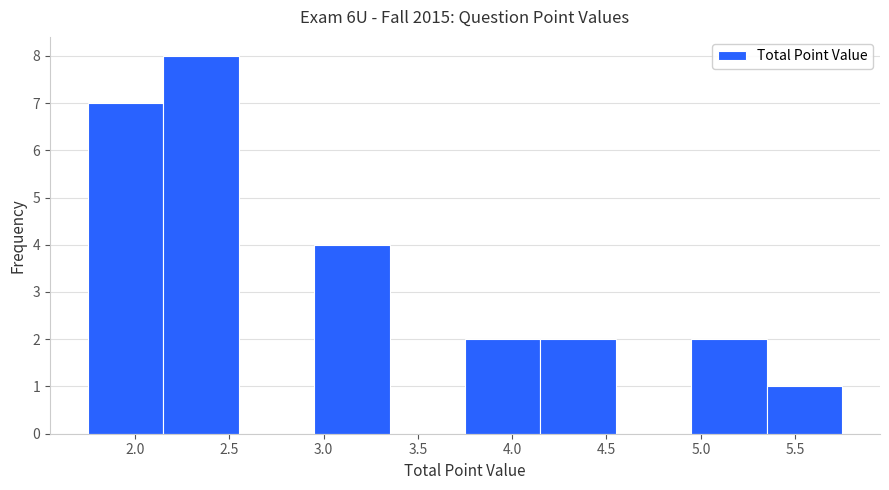

How tall is the bar that spans 2.15 to 2.55 on the x-axis? The values are not printed on the chart, so give them approximately, as read against the axis.

8